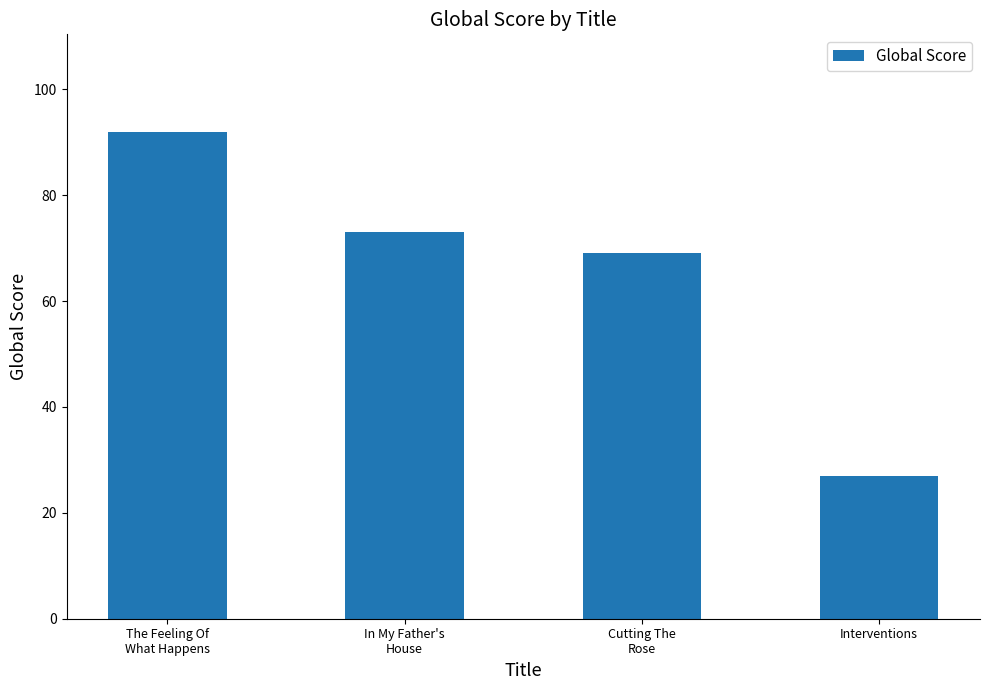

What is the smallest value displayed?

27